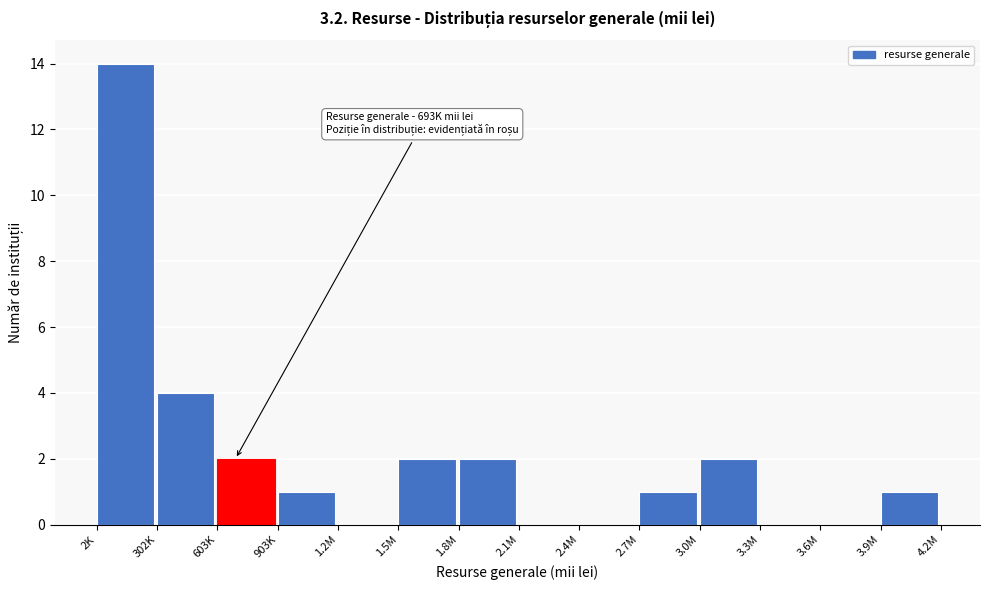

Reading left to right, transcribe all the data shown in this chart.

2K=14	302K=4	603K=2	903K=1	1.2M=0	1.5M=2	1.8M=2	2.1M=0	2.4M=0	2.7M=1	3.0M=2	3.3M=0	3.6M=0	3.9M=1